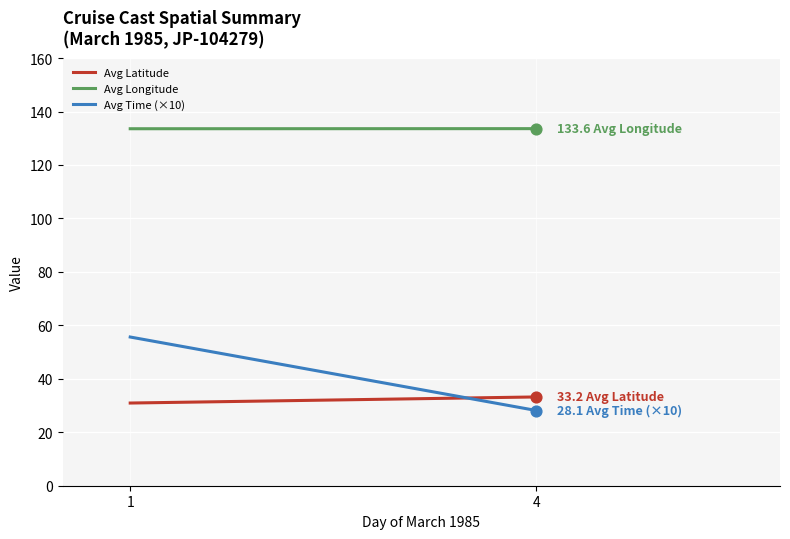

Is the value of Avg Longitude at 4 greater than the value of Avg Latitude at 4?

Yes